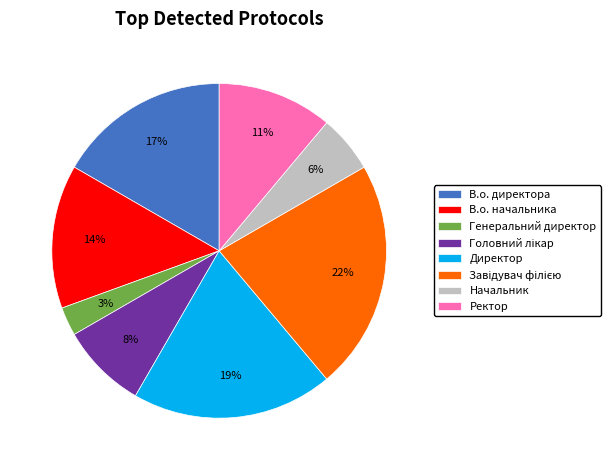

How many slices are in this pie chart?

8